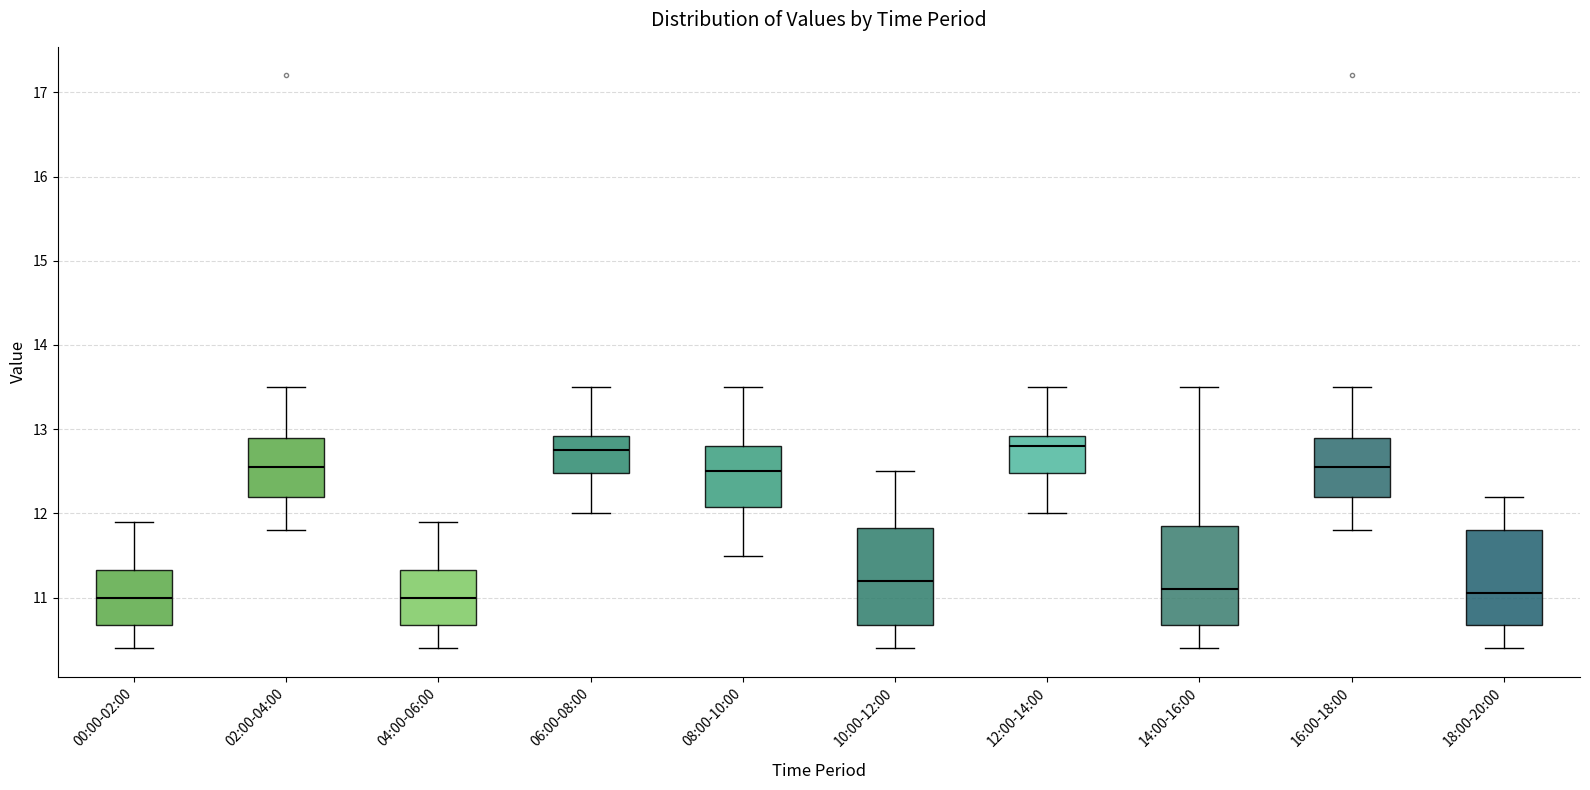

Where does the upper whisker of the box for 06:00-08:00 end on the y-axis? The values are not printed on the chart, so give them approximately, as read against the axis.

13.5